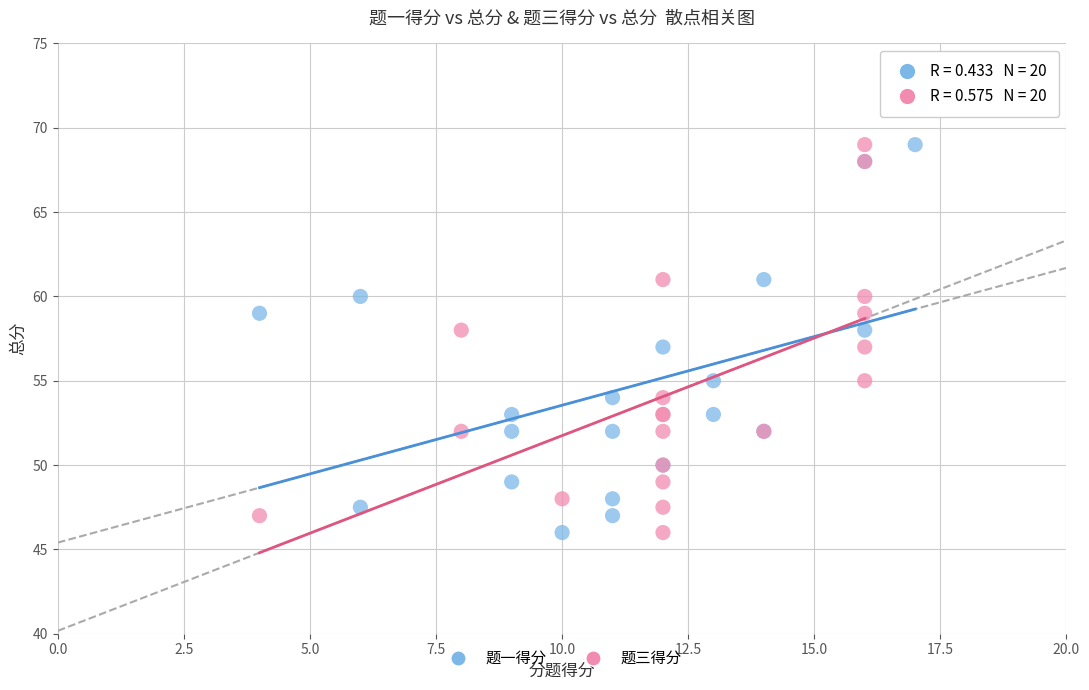

What are all the series names shown in the legend?

题一得分, 题三得分